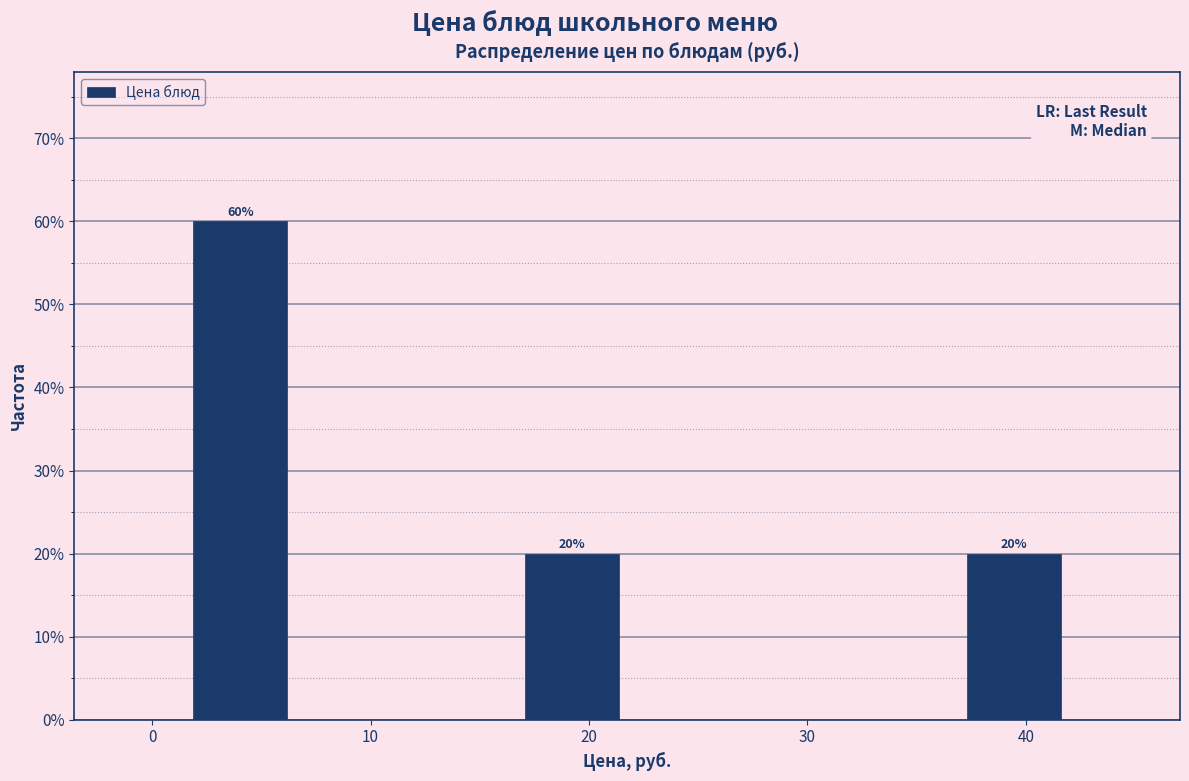

Over which range of the x-axis is the bar tallest?

2 to 7